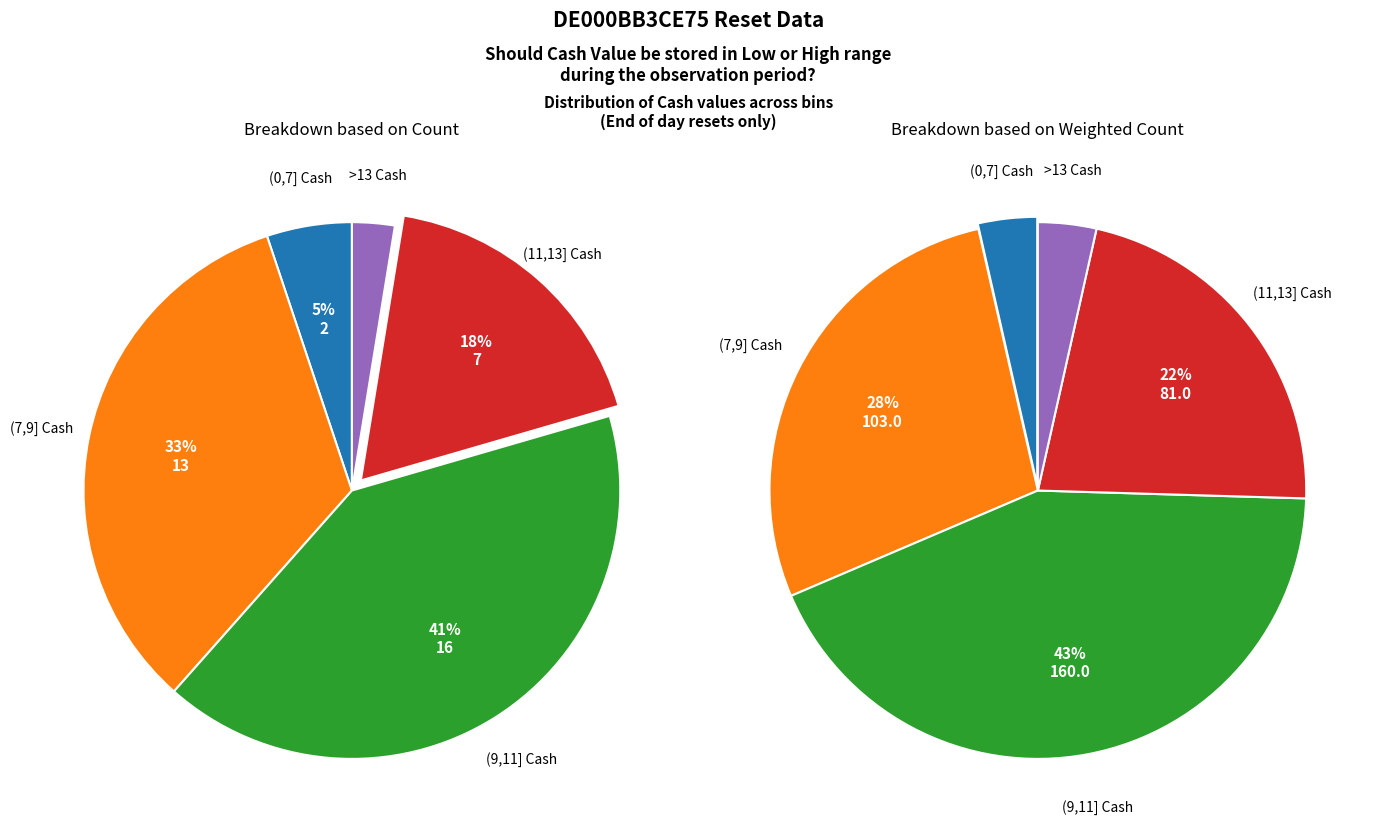

Does 2 account for over 50% of the chart?

No